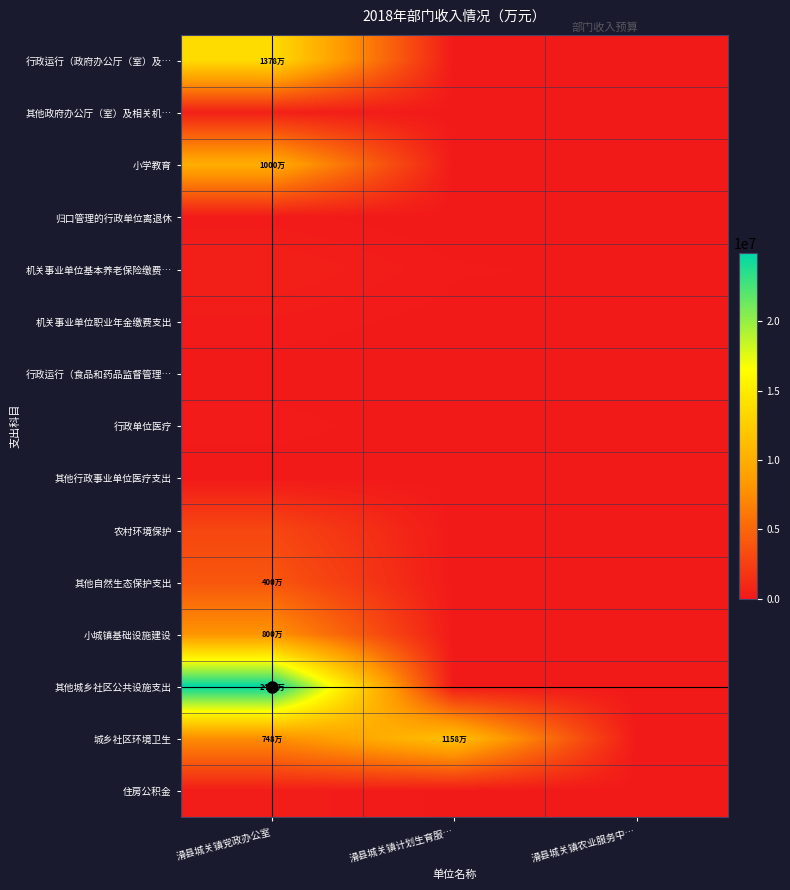

Which has a higher value, 滑县城关镇计划生育服… or 滑县城关镇党政办公室?

滑县城关镇党政办公室